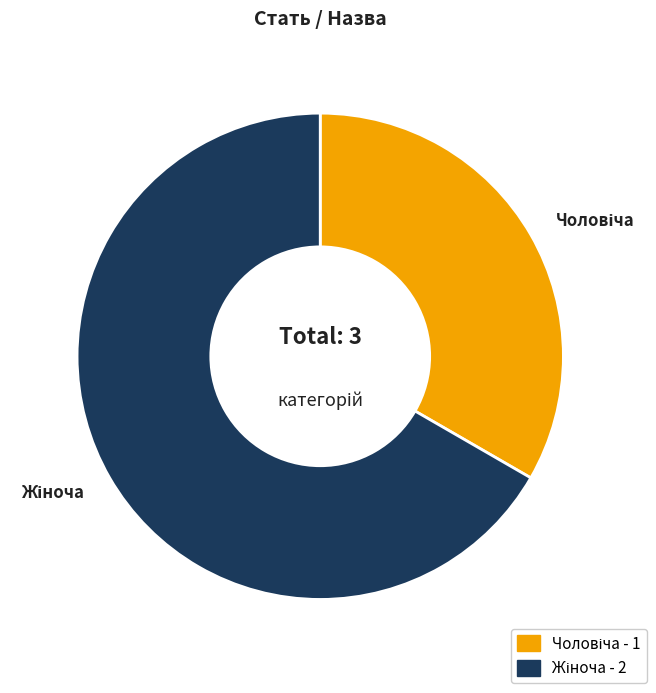

Does any single category account for the majority?

Yes